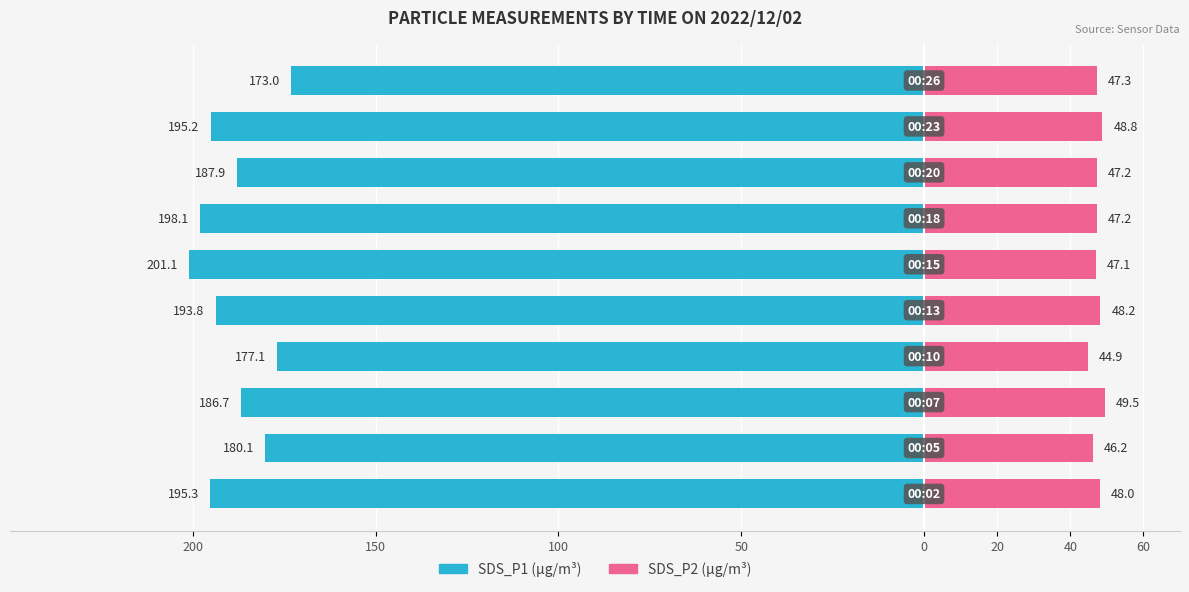

Is it true that SDS_P2 equals 16.2 at 200?

False